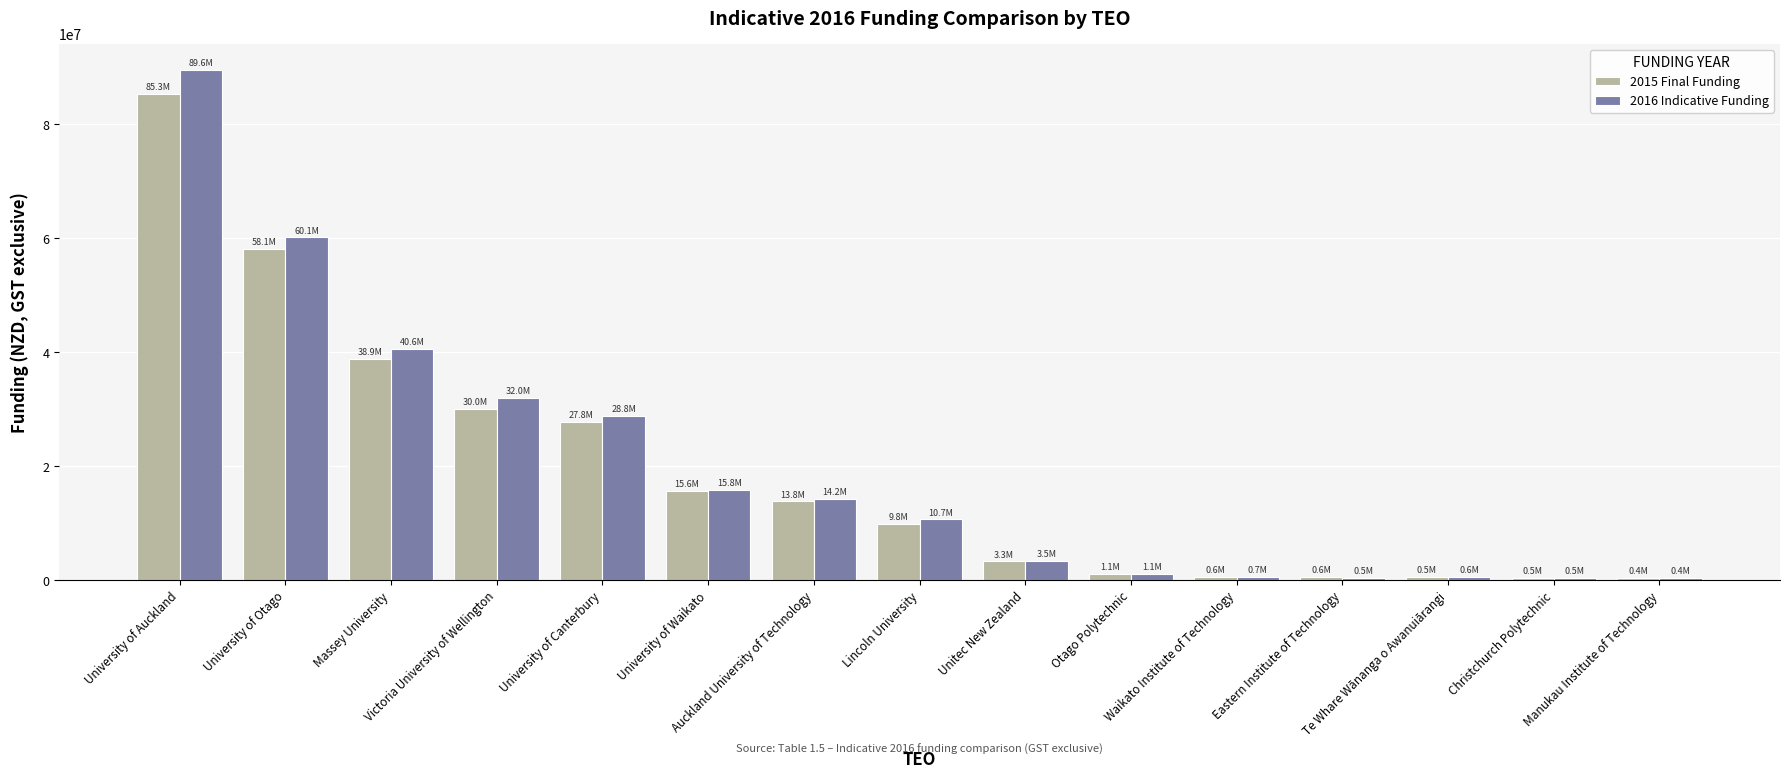

List the series in order of their peak value, lowest first.

2015 Final Funding, 2016 Indicative Funding